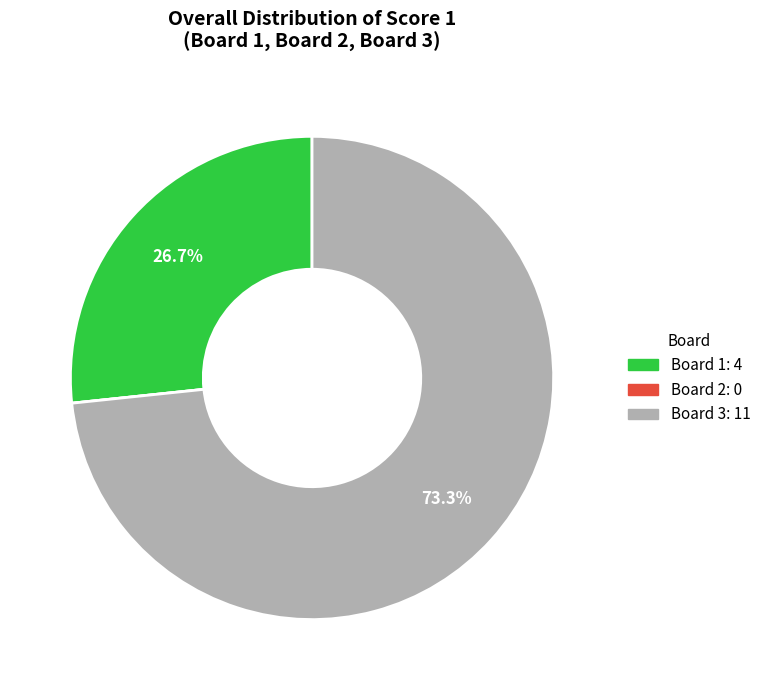

Approximately how many times larger is the value at Board 1: 4 compared to Board 3: 11?

0.4